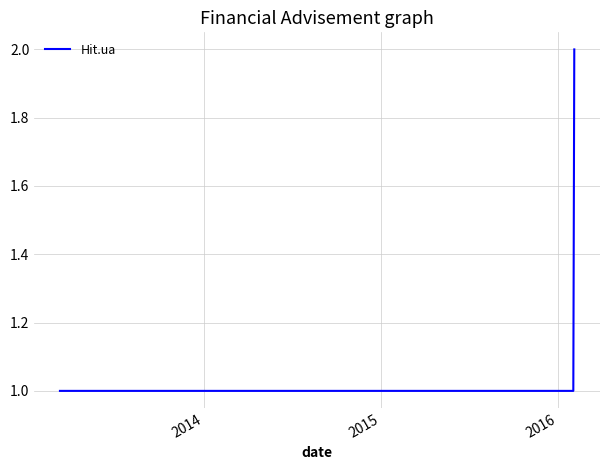

Does the chart display data point markers on the line(s)?

No